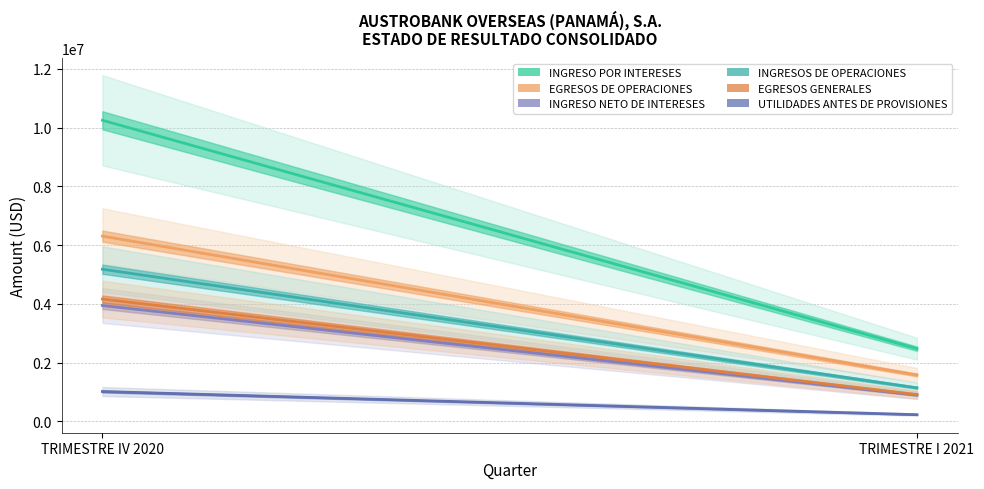

Is it true that EGRESOS GENERALES equals 7479885.4 at TRIMESTRE IV 2020?

False